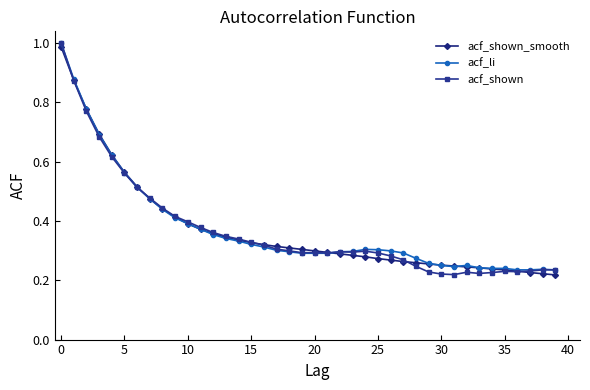

At how many categories does at least one series exceed 0?

40